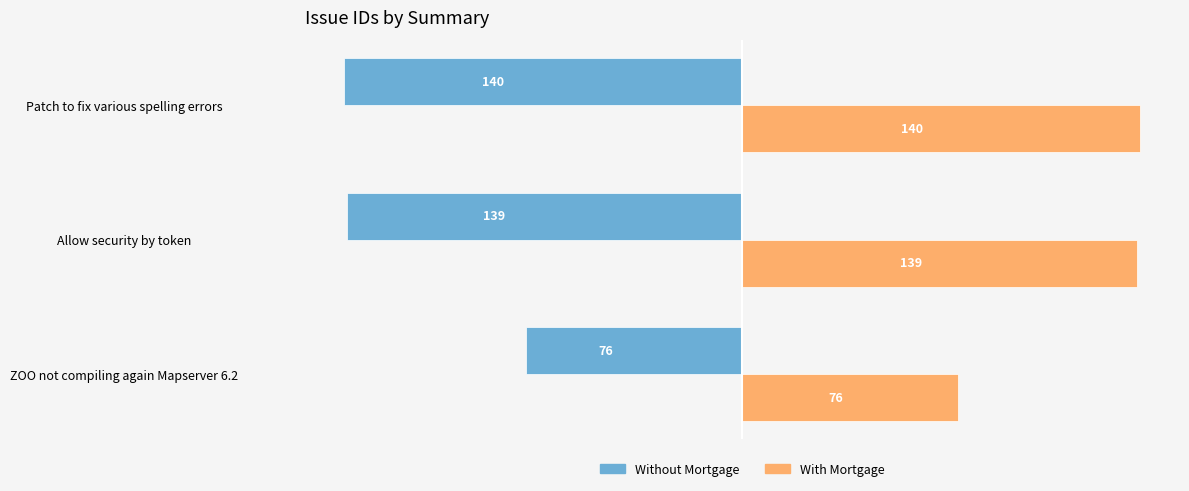

What is the minimum value for With Mortgage?

76